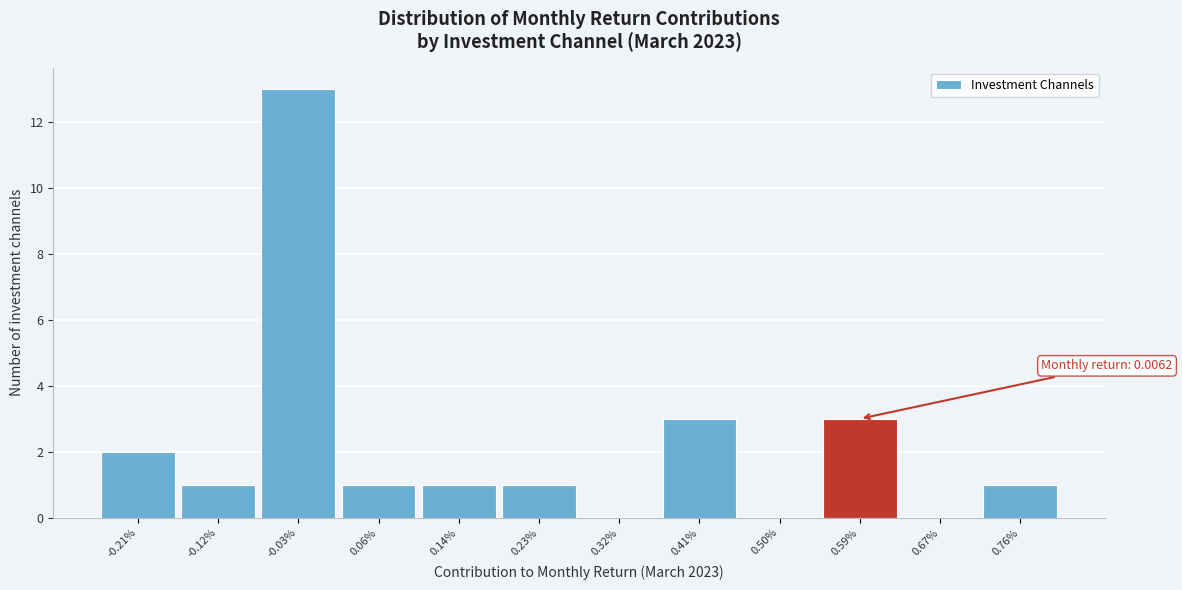

Reading left to right, extract all data points from this chart.

-0.21%=2	-0.12%=1	-0.03%=13	0.06%=1	0.14%=1	0.23%=1	0.32%=0	0.41%=3	0.50%=0	0.59%=3	0.67%=0	0.76%=1